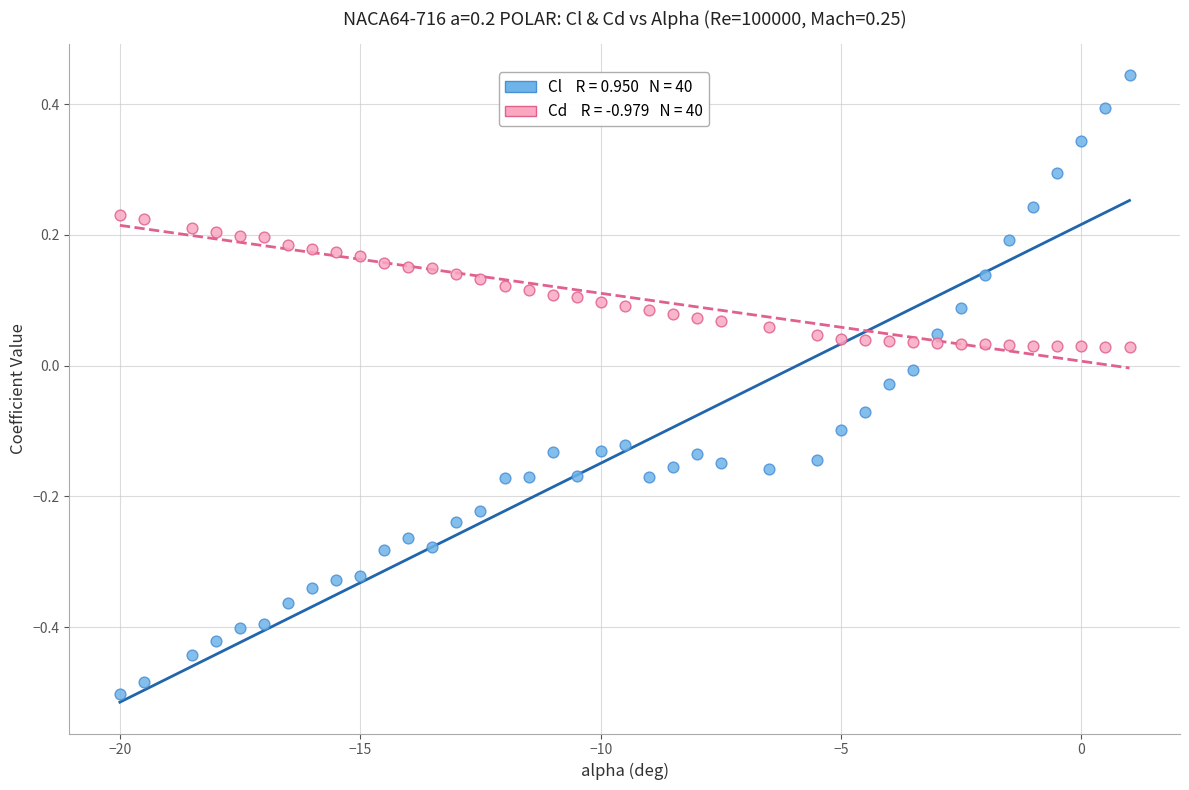

Across all data points, what is the range of Y values (max minus min)?

0.9